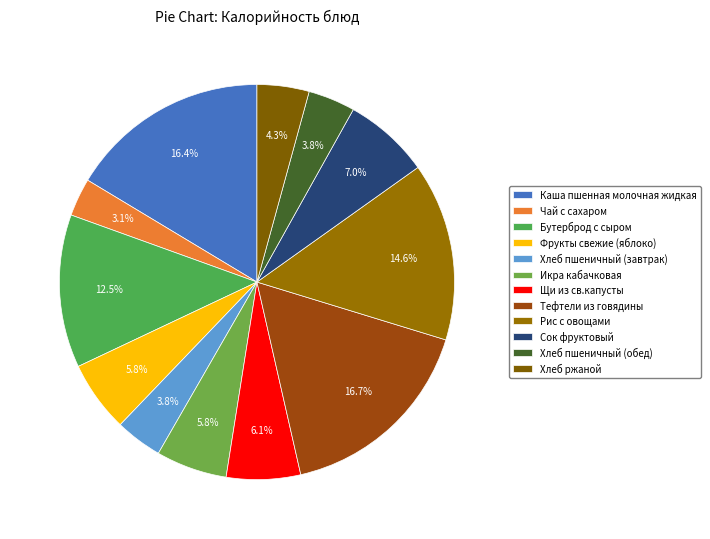

The Щи из св.капусты slice represents 6% of the pie. True or false?

True